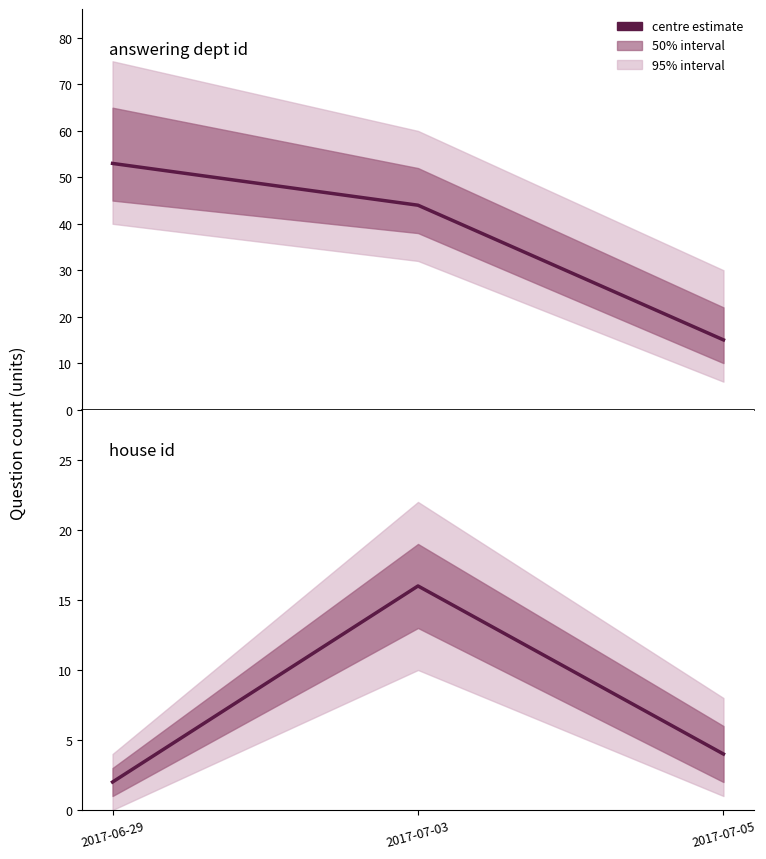

What is the sum of all answering dept id values?

112